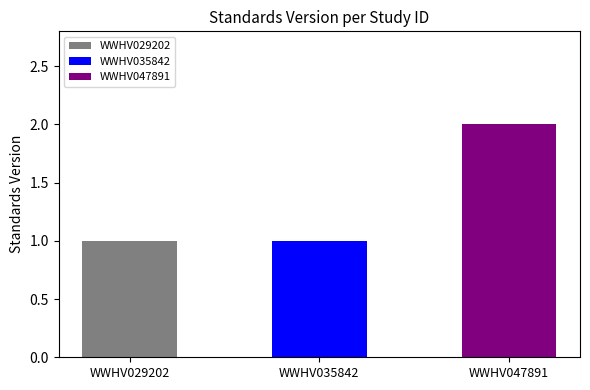

The value at WWHV035842 is 1. True or false?

True